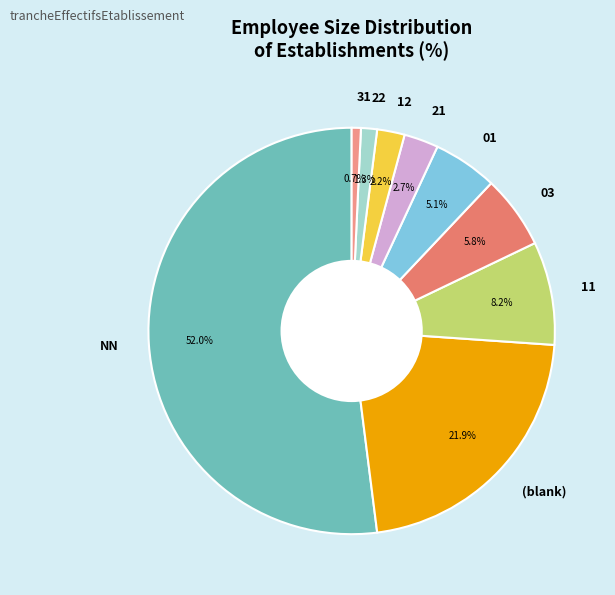

Which has a higher value, 11 or 31?

11